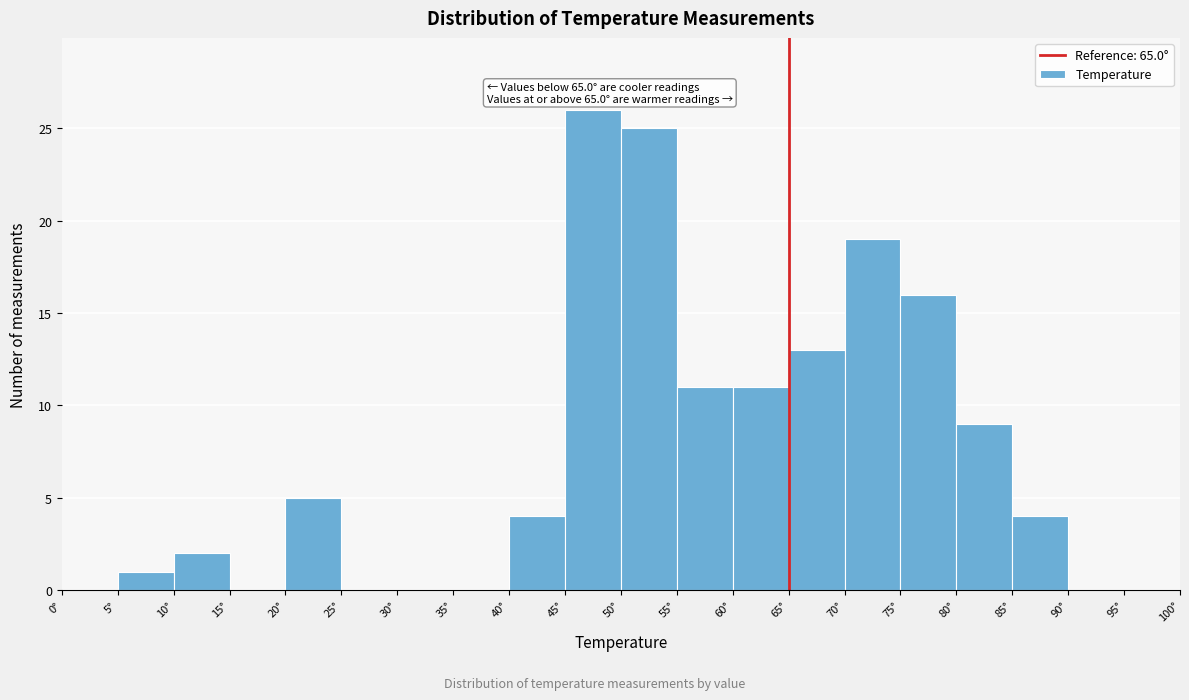

Over which range of the x-axis is the bar tallest?

45 to 50